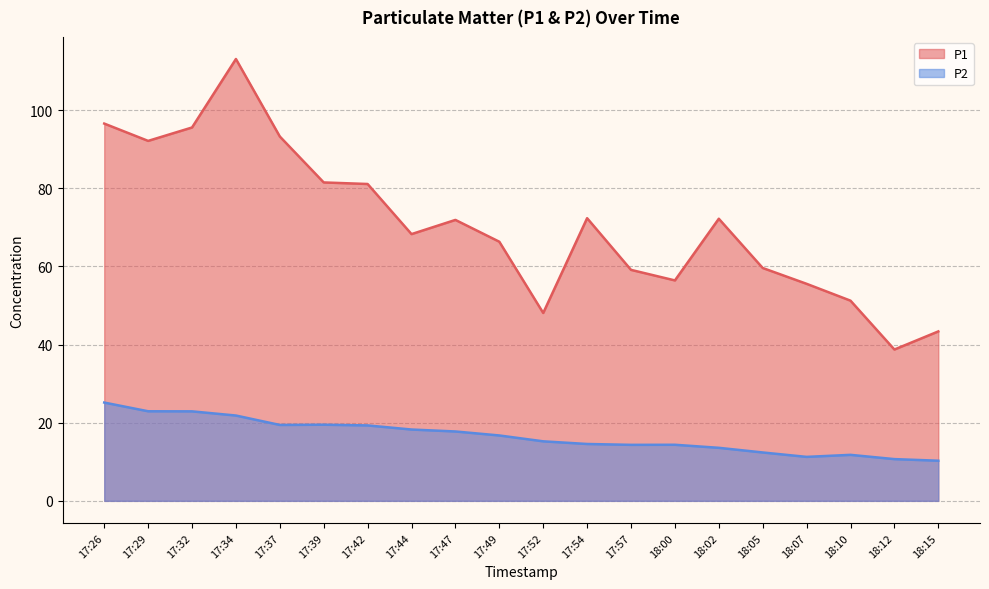

What is the average value of the P1 series?

70.8